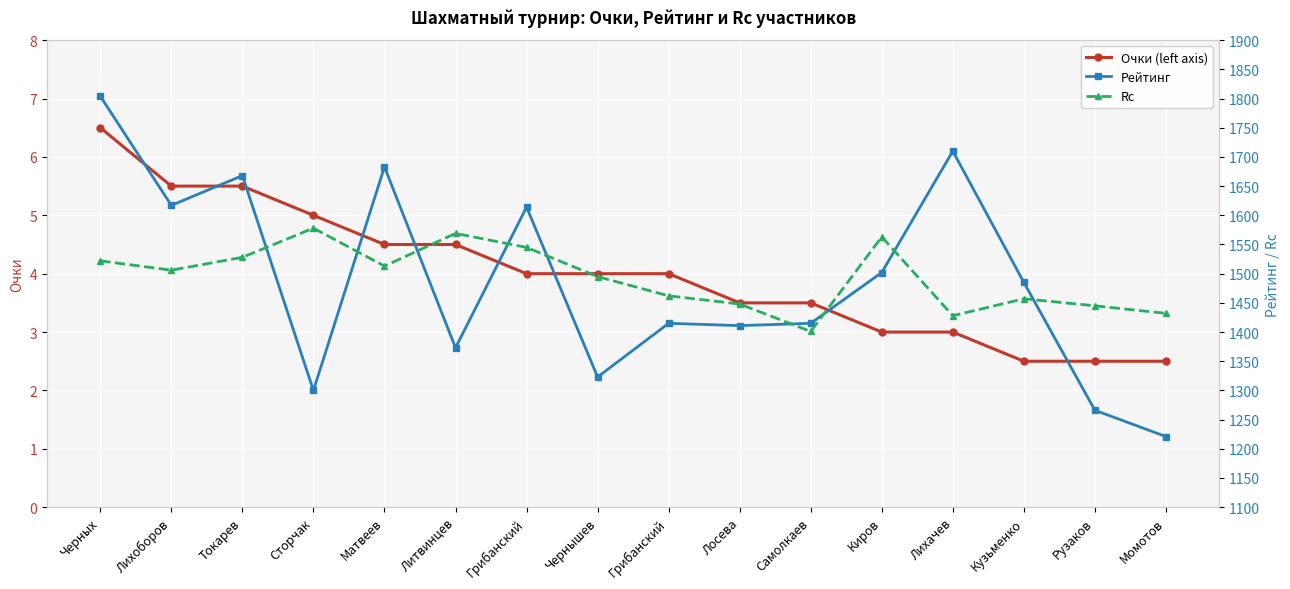

What is the difference between the maximum and second lowest values in the Rc series?

150.0